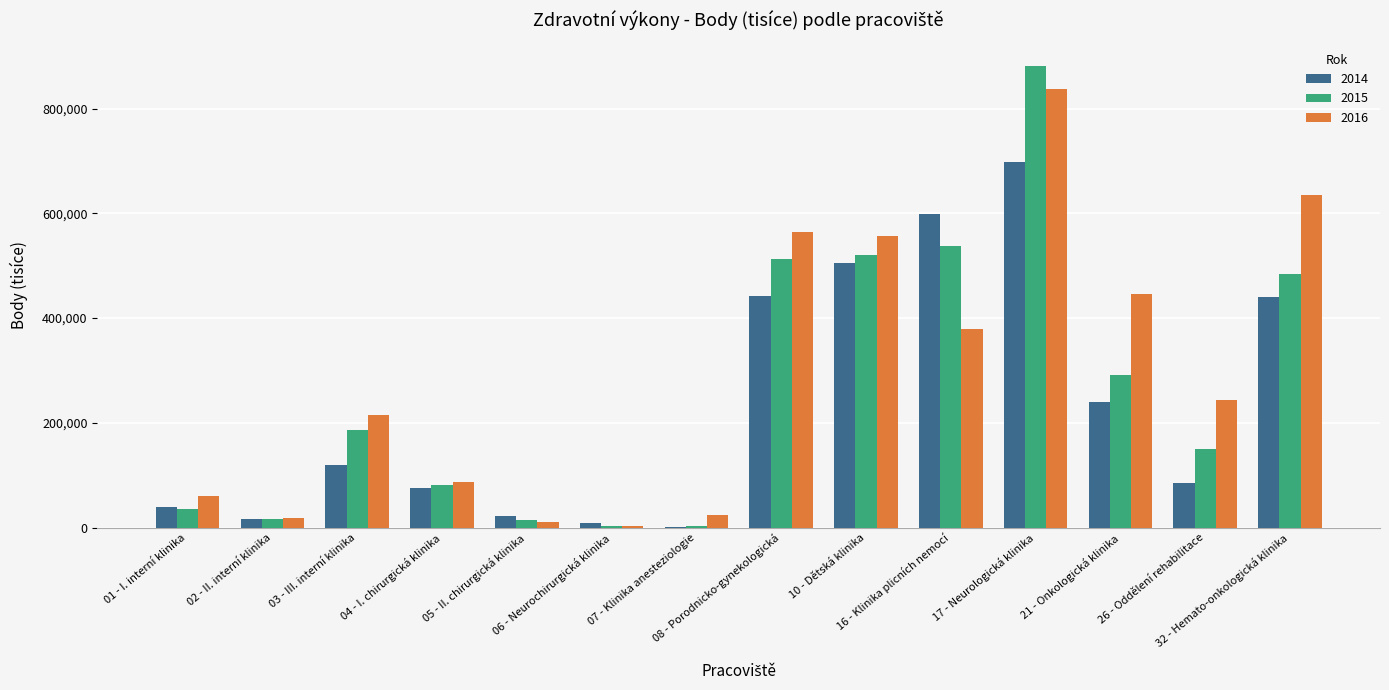

How many categories are shown in the chart?

14